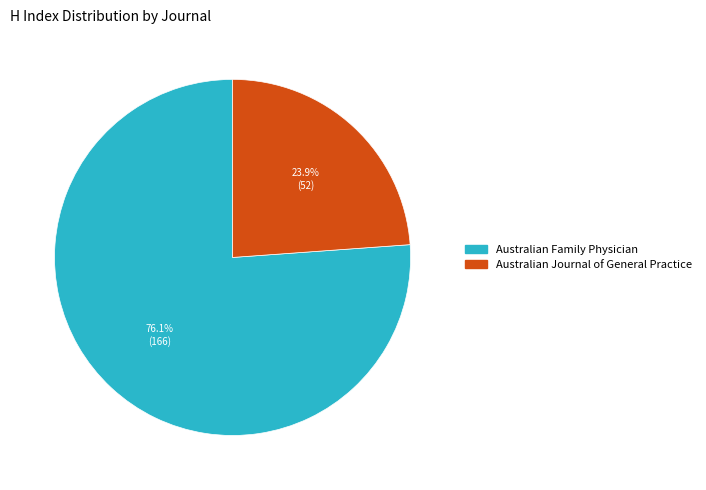

Does any single category account for the majority?

Yes